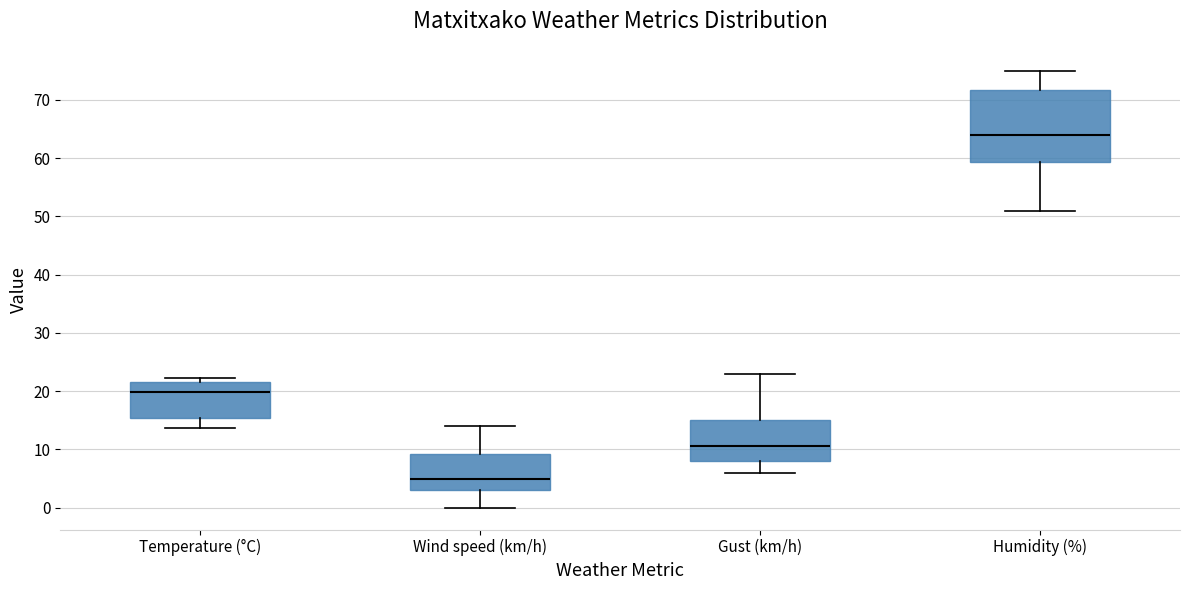

Where is the lower edge of the box for Temperature (°C) on the y-axis? The values are not printed on the chart, so give them approximately, as read against the axis.

15